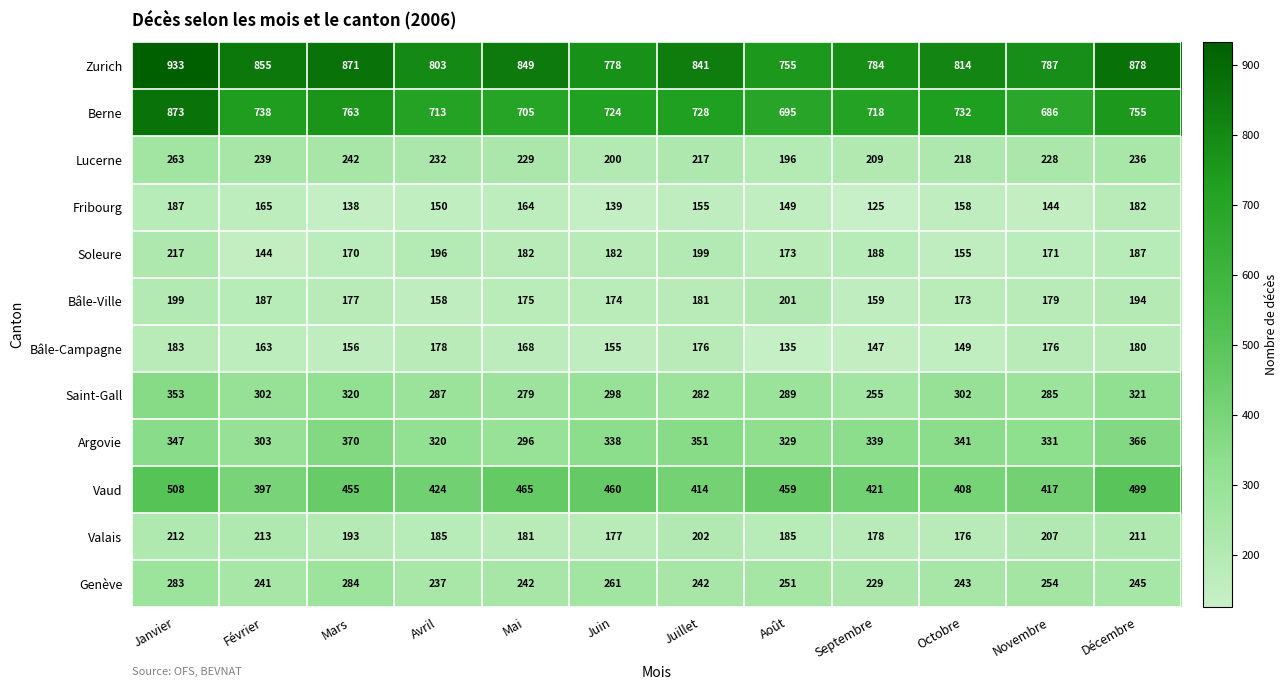

Is it true that Bâle-Ville equals 175 at Mai?

True